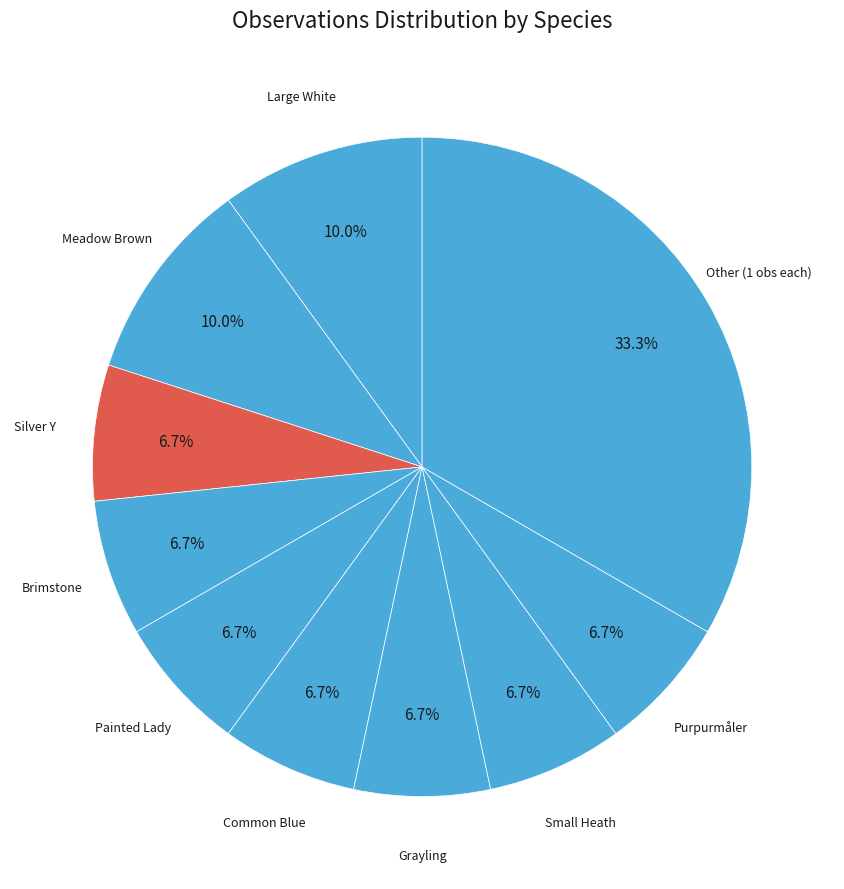

Is there a majority slice in this chart?

No